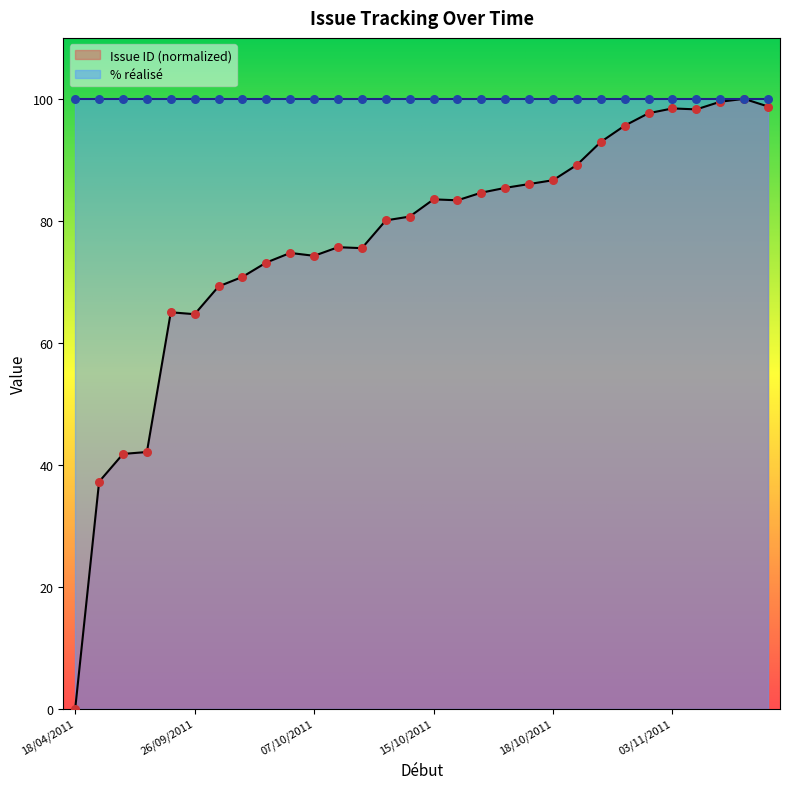

Which has a higher value, 13/10/2011 or 18/04/2011?

13/10/2011